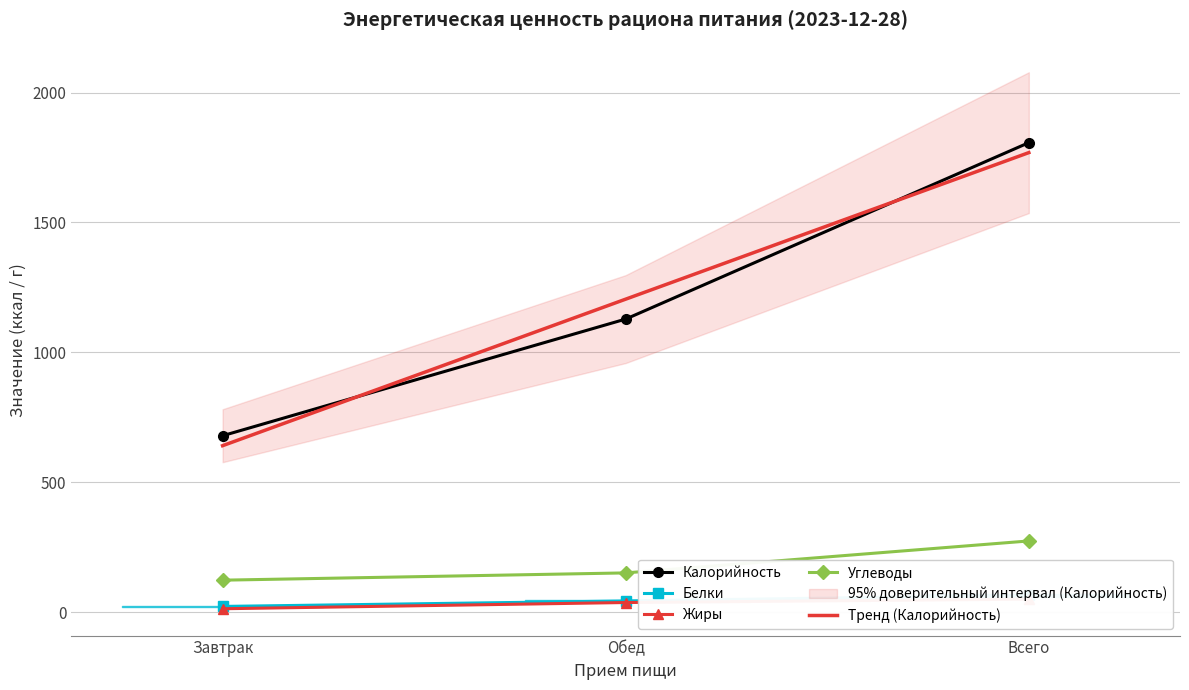

What is the label of the 3rd point from the right?

Завтрак